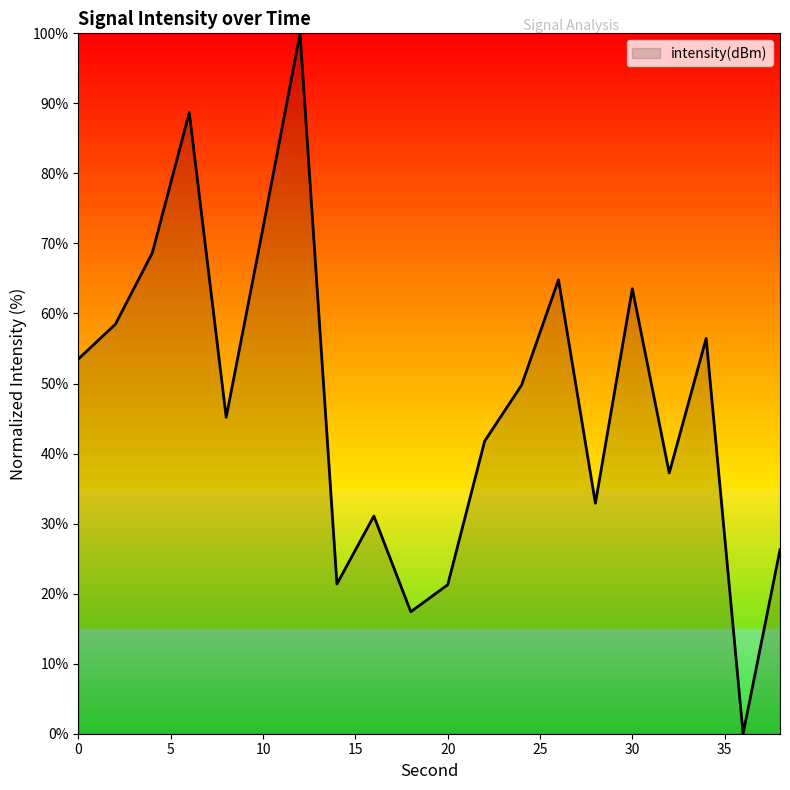

What is the difference between the maximum and minimum values?

100.0